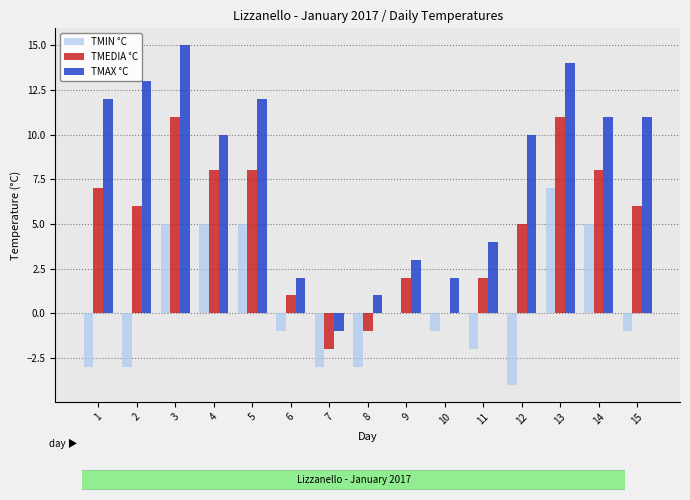

What is the total value across all series at 8?

-3